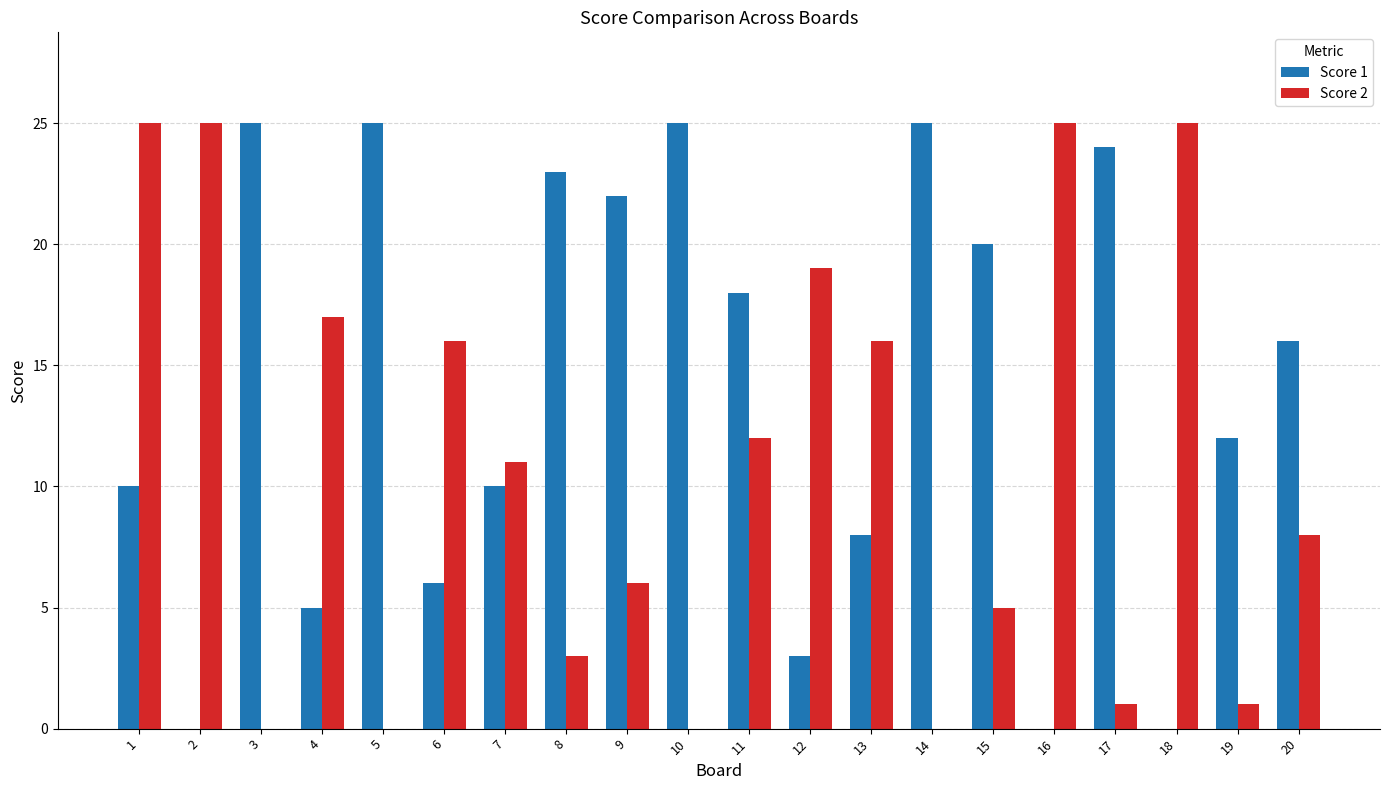

Is the value of Score 2 at 15 greater than the value of Score 1 at 20?

No